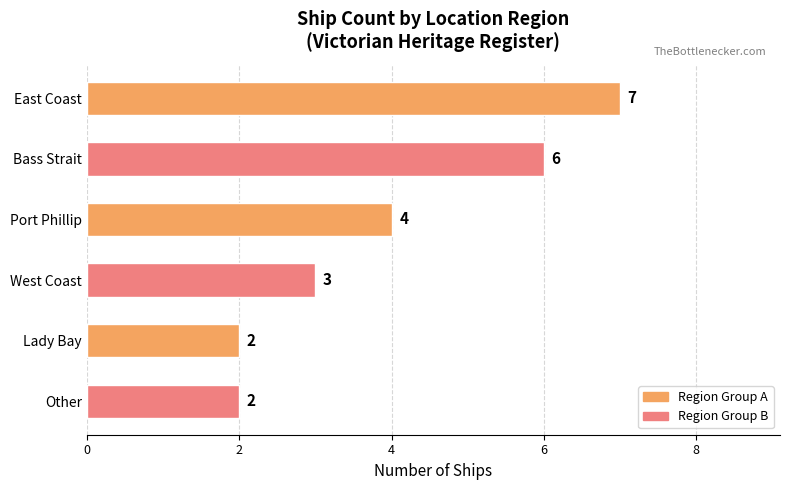

What is the value of the 2nd bar from the top?

6